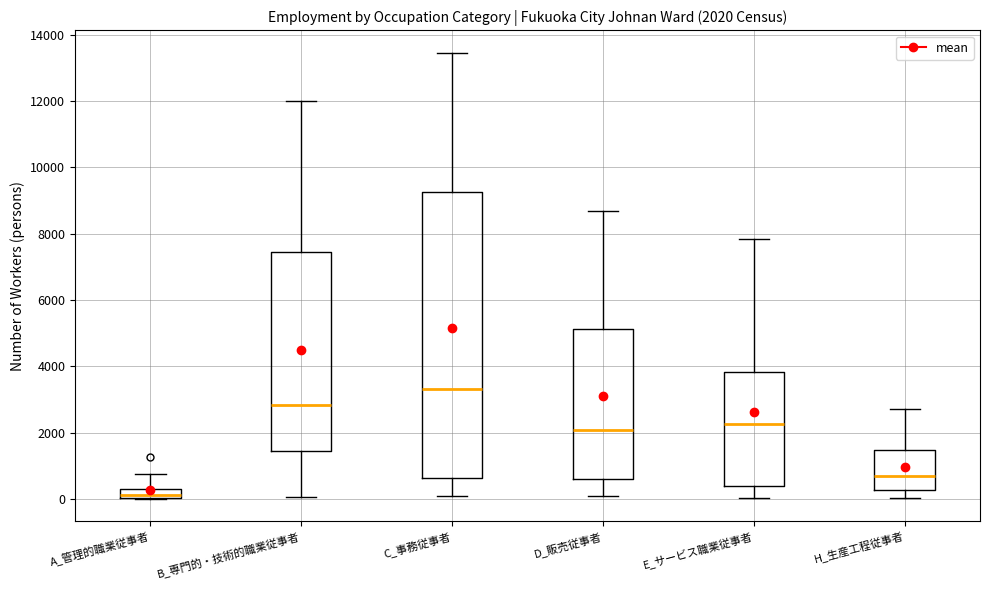

Which box has the lowest median line?

A_管理的職業従事者